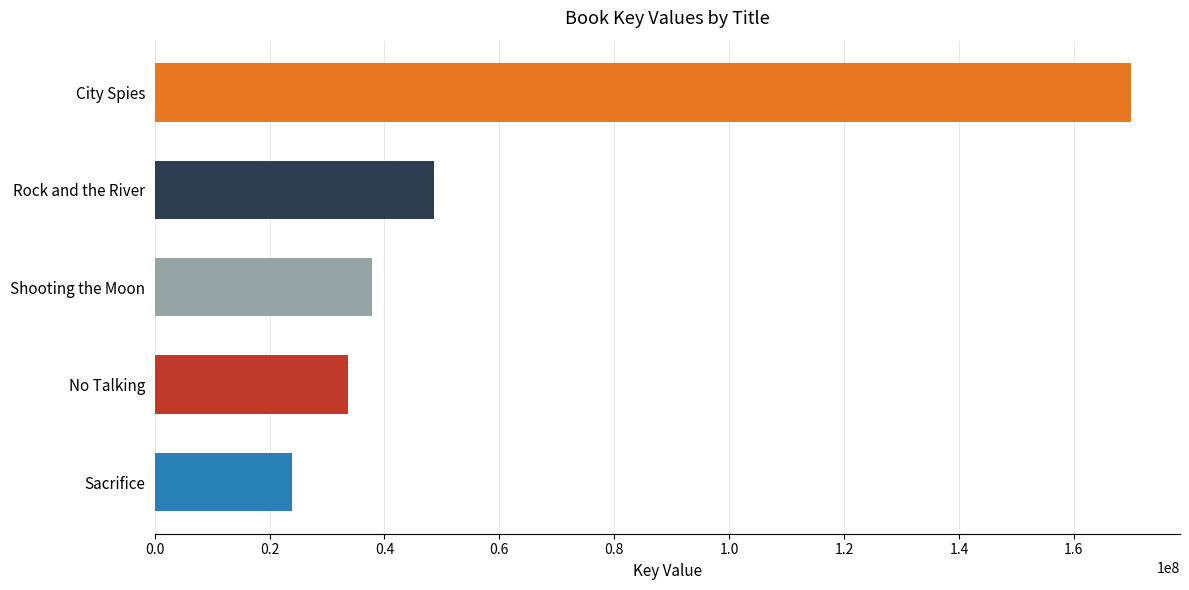

What is the difference between the maximum and minimum values?

146162357